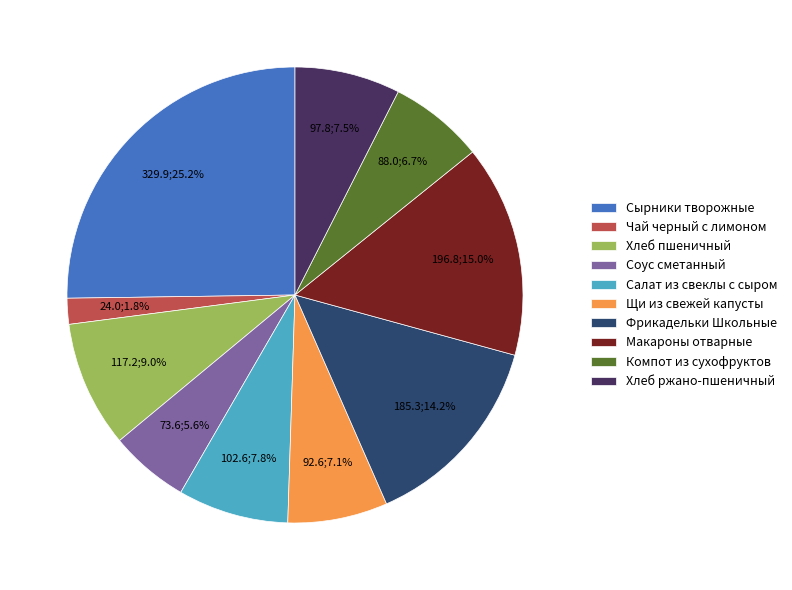

How many slices are in this pie chart?

10